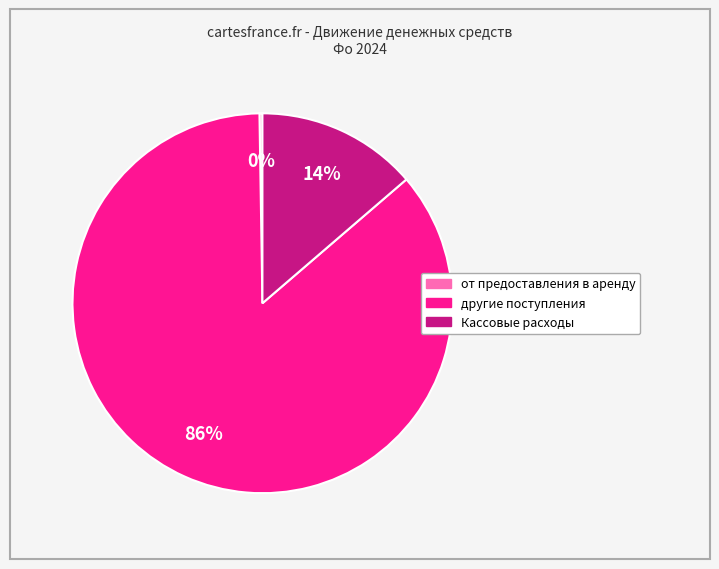

Does другие поступления account for over 50% of the chart?

Yes